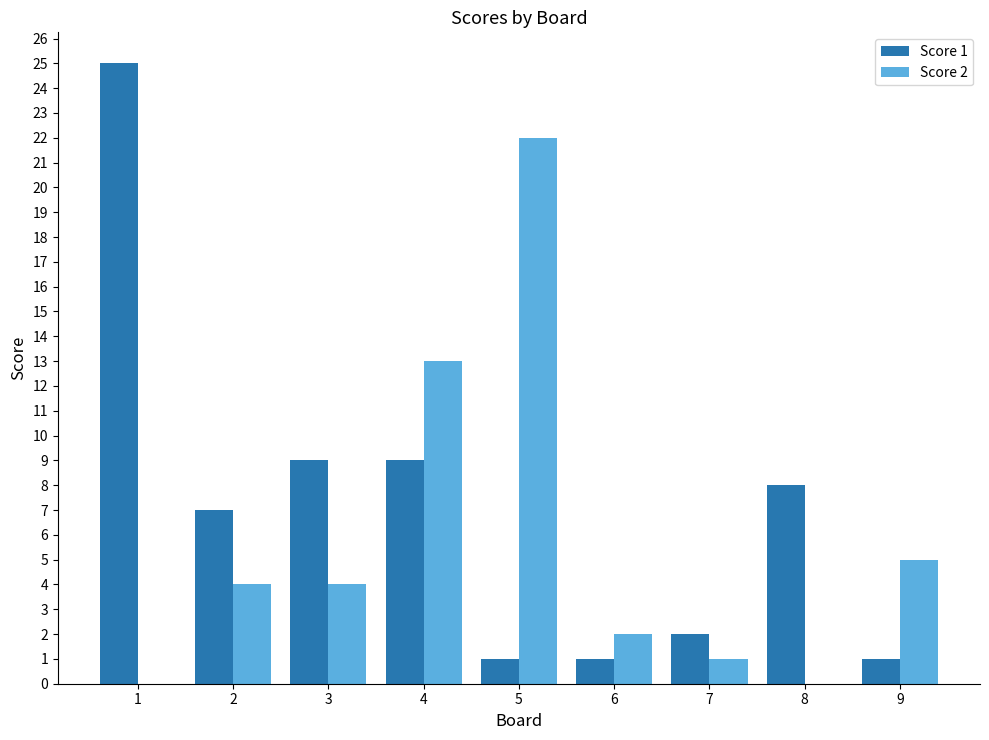

Is it true that Score 2 equals -11 at 1?

False